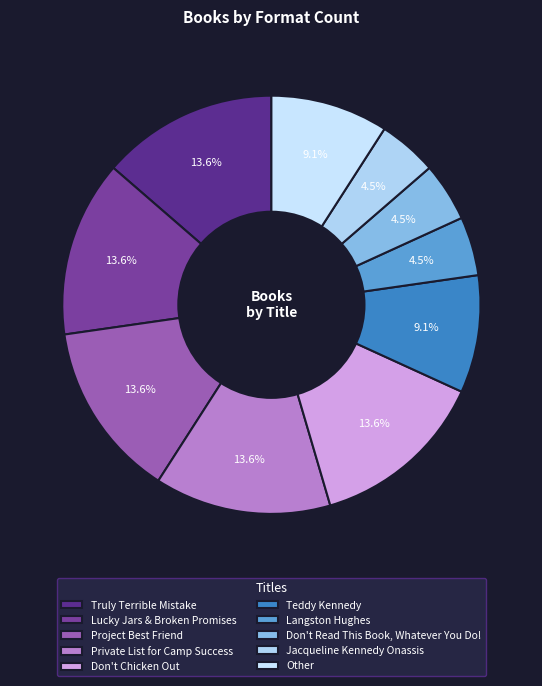

True or false: Lucky Jars & Broken Promises accounts for 14% of the total.

True